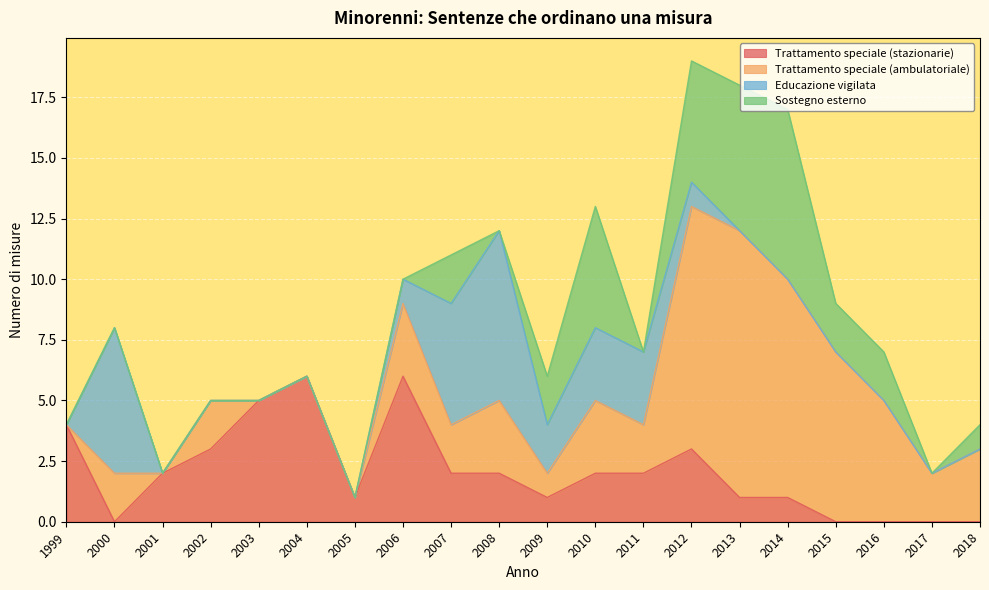

What is the difference between the Trattamento speciale (ambulatoriale) values at 2002 and 2013?

9